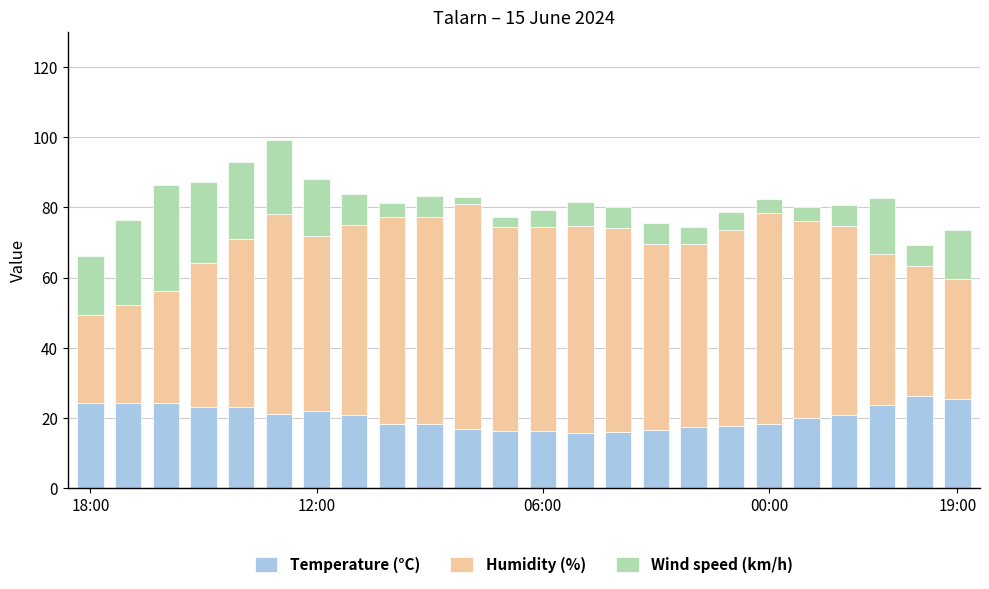

What is the minimum value for Temperature (°C)?

15.7